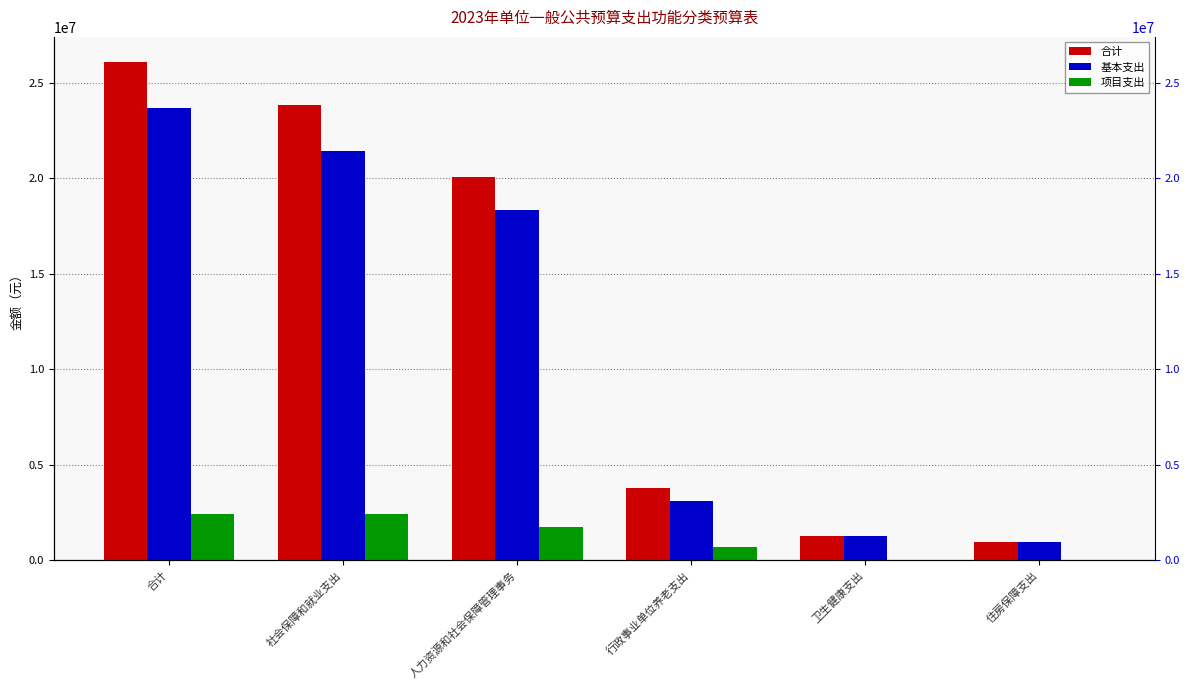

Reading left to right, transcribe all the data shown in this chart.

合计: 26103900	23868000	20063500	3804500	1277800	958100
基本支出: 23669600	21433700	18333500	3100200	1277800	958100
项目支出: 2434300	2434300	1730000	704300	0	0